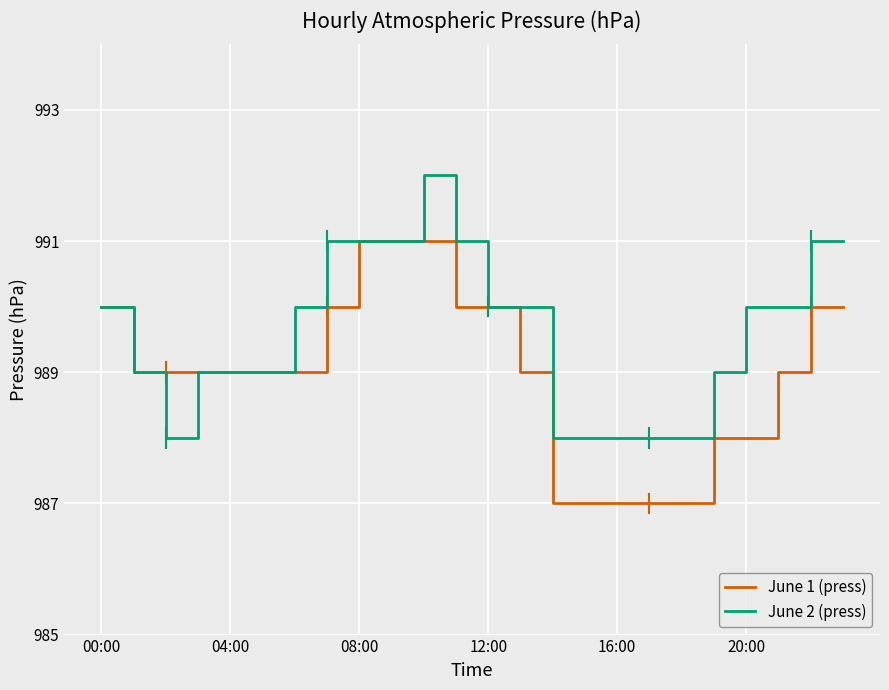

Rank the series by their maximum value, from lowest to highest.

June 1 (press), June 2 (press)